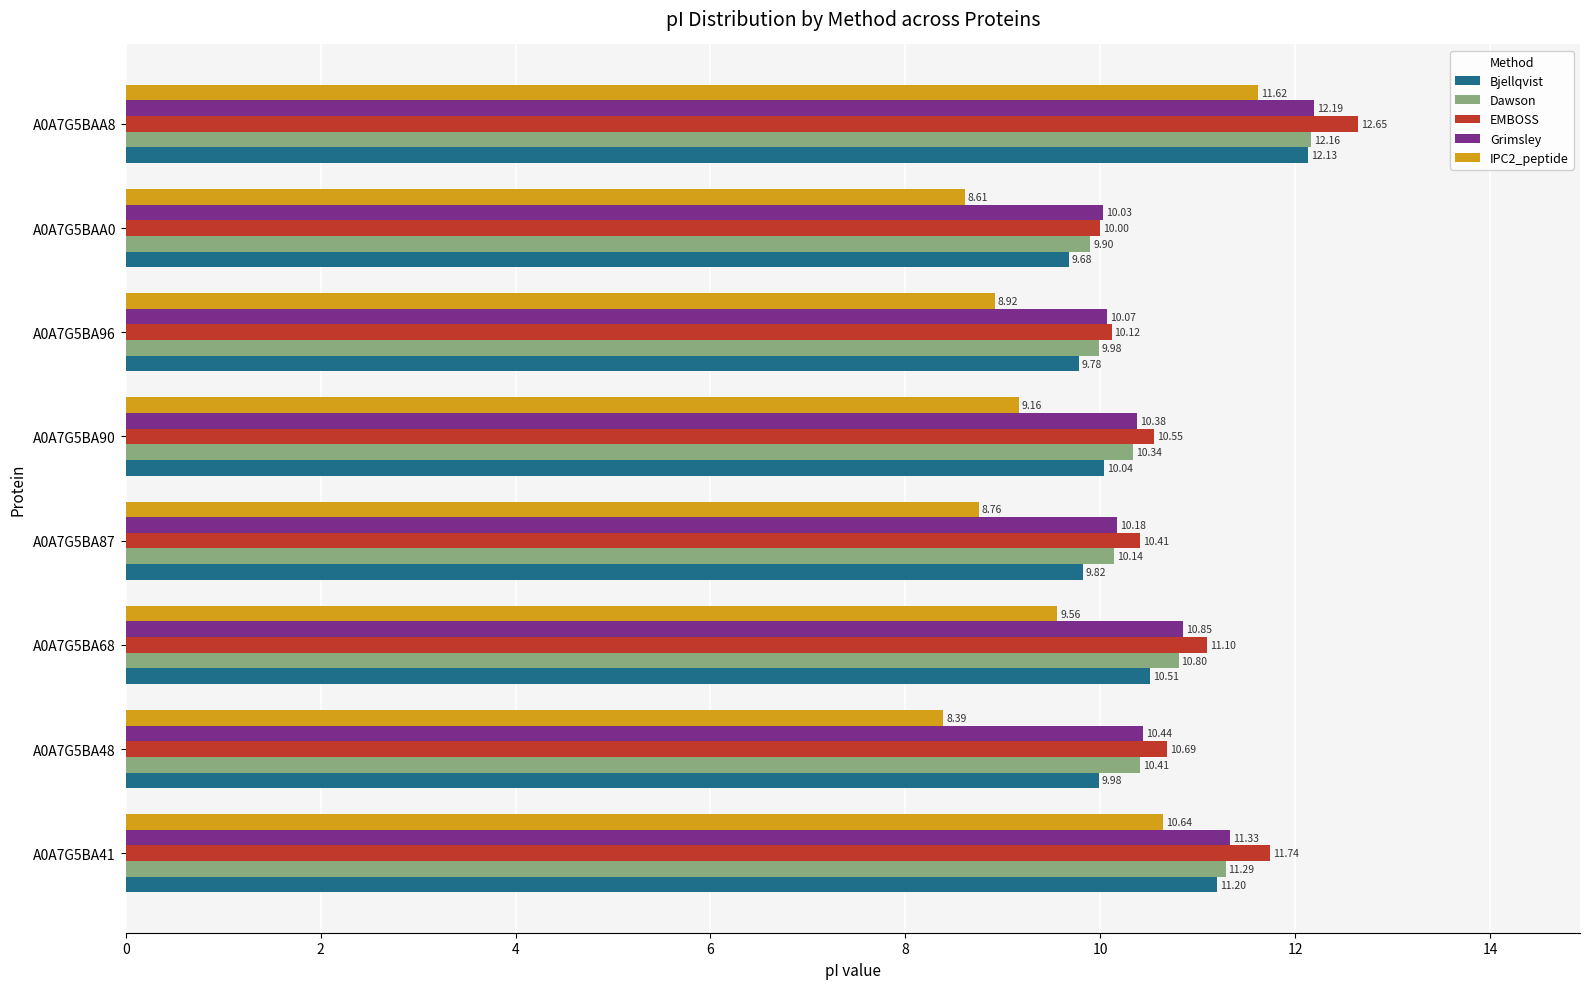

What is the difference between the highest and lowest values at A0A7G5BA87?

1.7